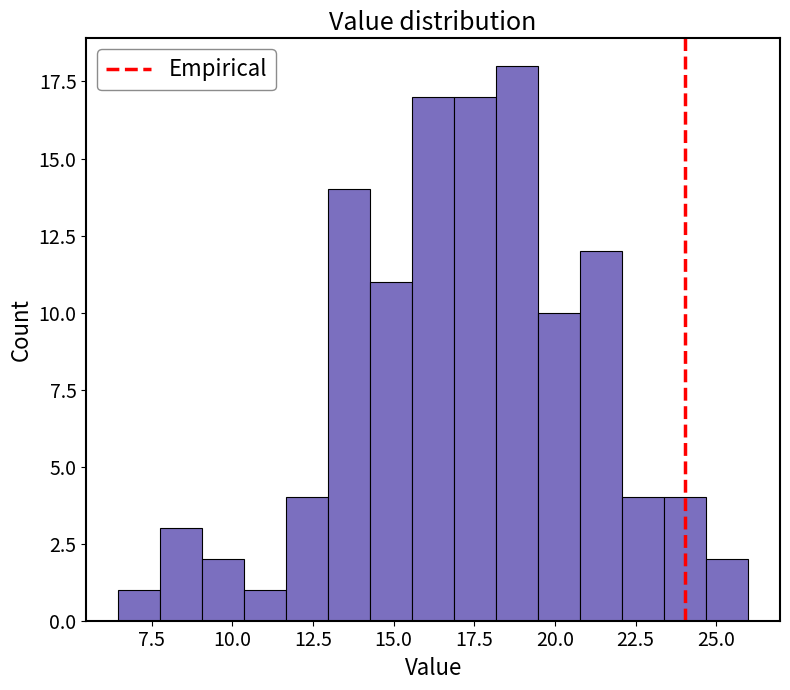

Read against the x-axis, roughly where is the centre of the tallest bar?

19.0